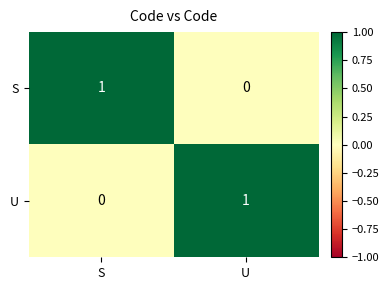

Is it true that U equals -1 at S?

False